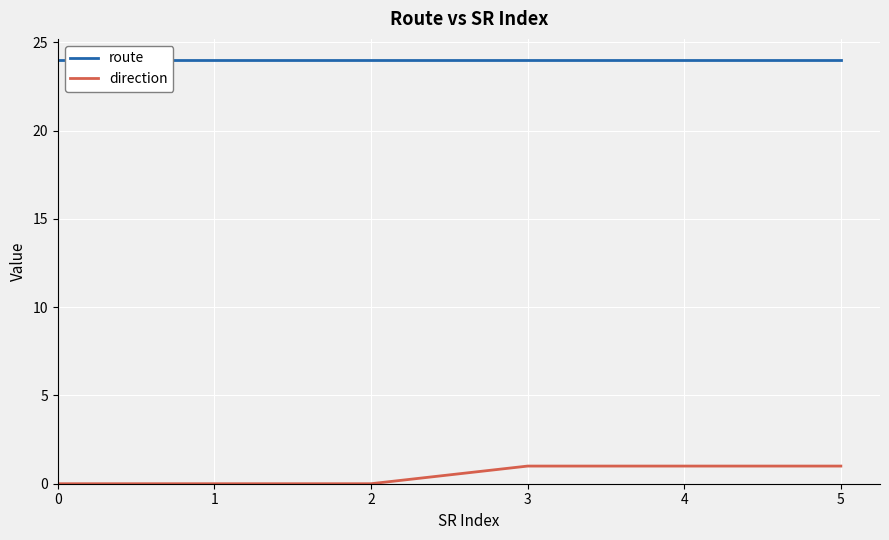

What is the spread (max minus min) of values at 2?

24